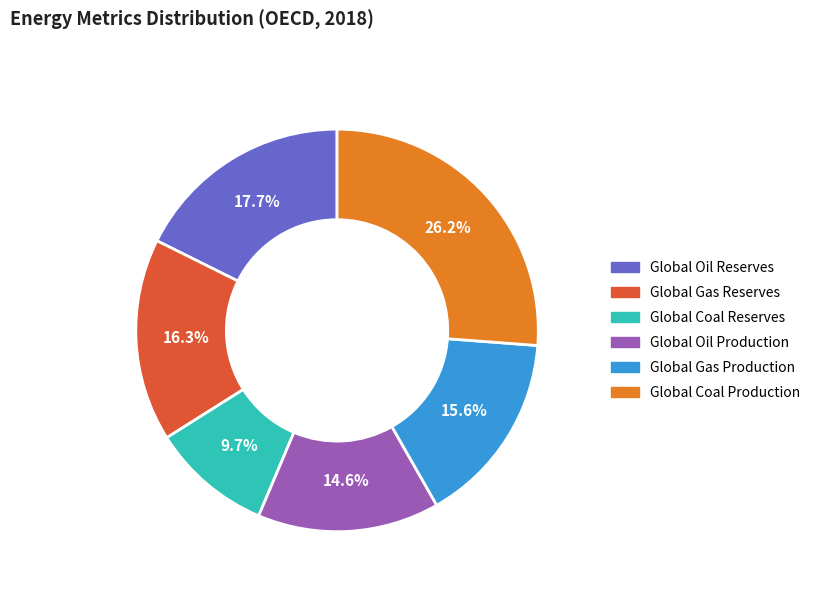

Is Global Oil Production the majority of the pie?

No